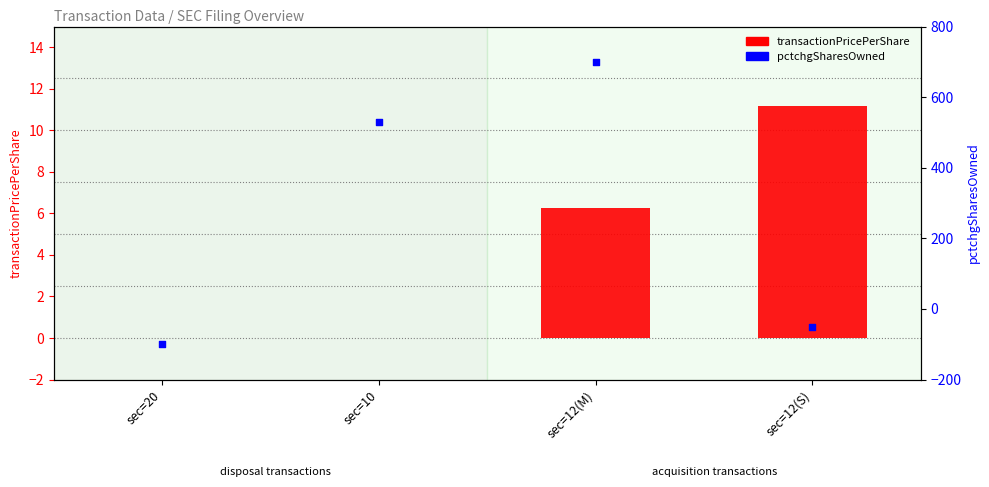

What are all the series names shown in the legend?

transactionPricePerShare, pctchgSharesOwned